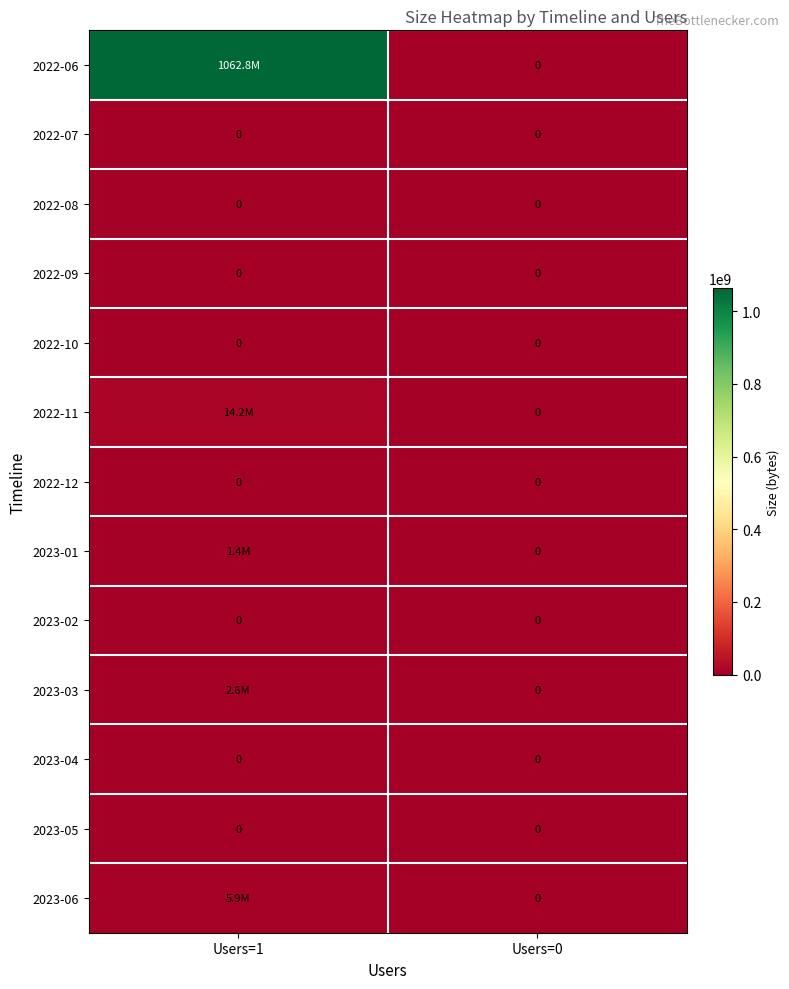

What is the spread (max minus min) of values at Users=1?

1062822016